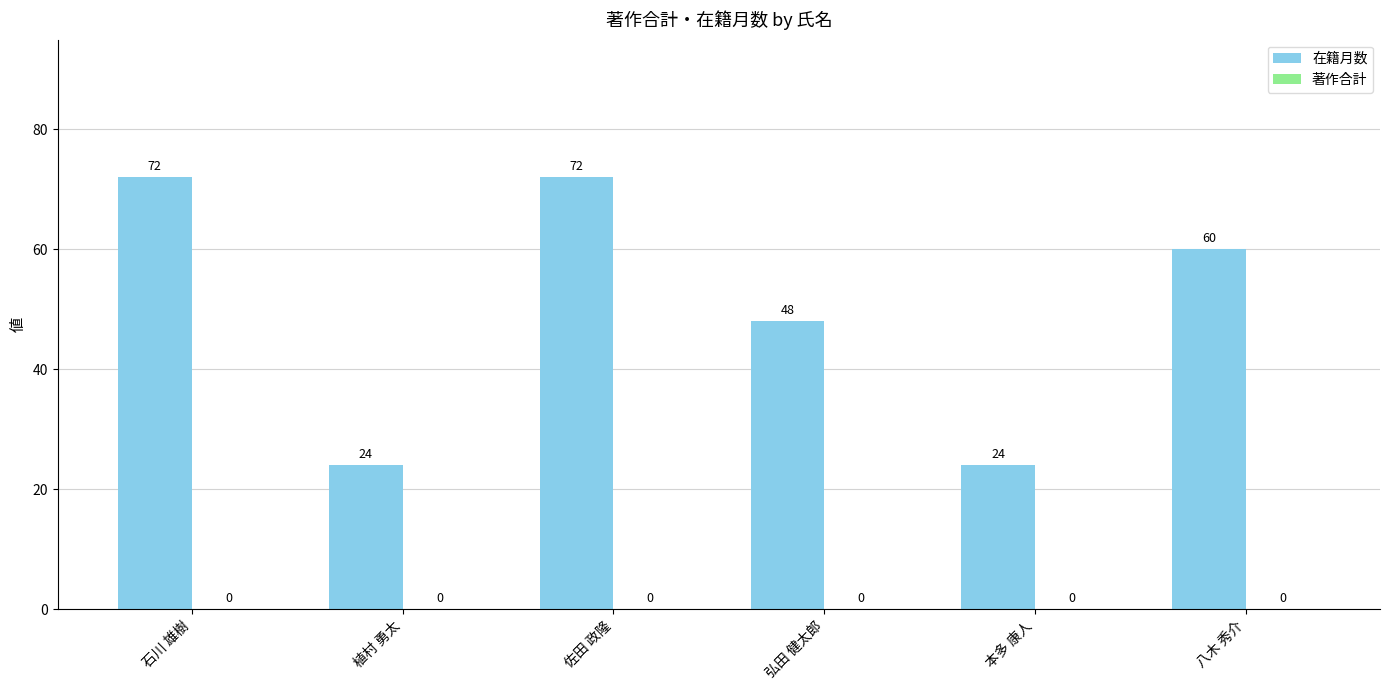

Between 佐田 政隆 and 八木 秀介, which is larger?

佐田 政隆